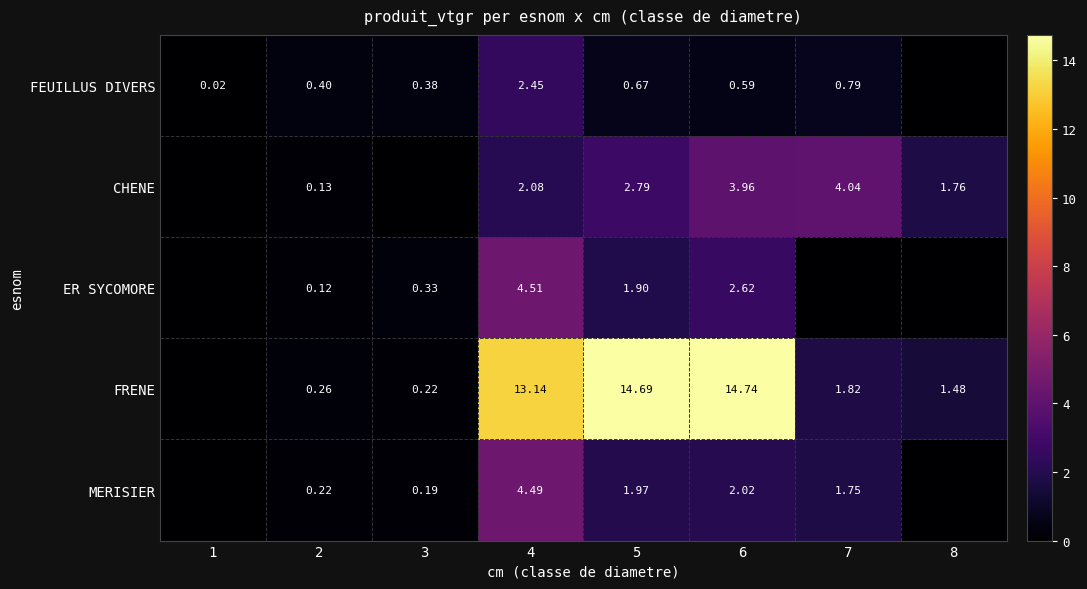

At 1, list the series in order from largest to smallest.

FEUILLUS DIVERS, CHENE, ER SYCOMORE, FRENE, MERISIER